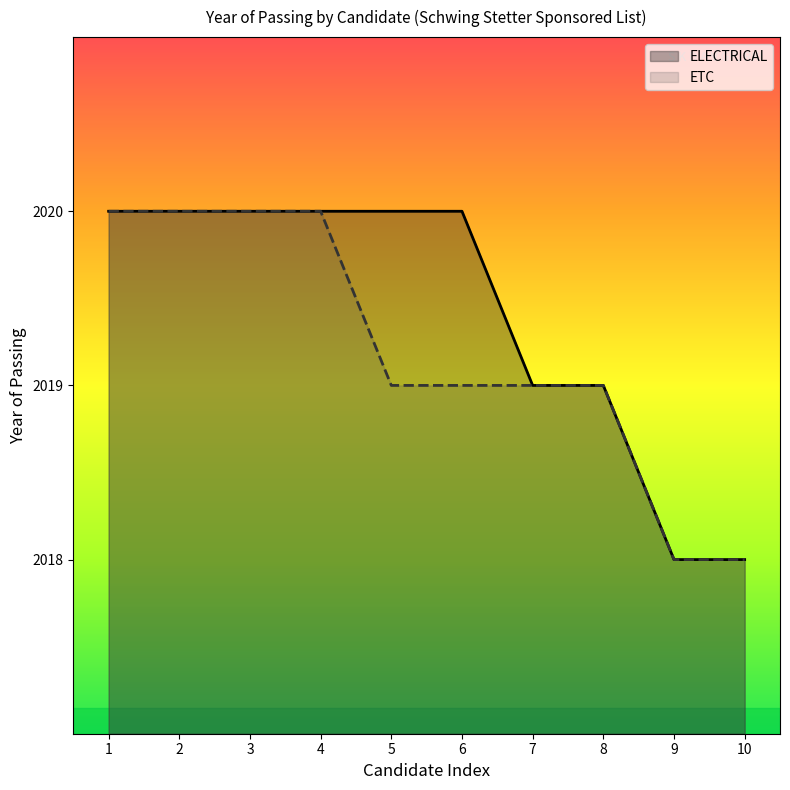

At which label does ETC first exceed 2019?

1